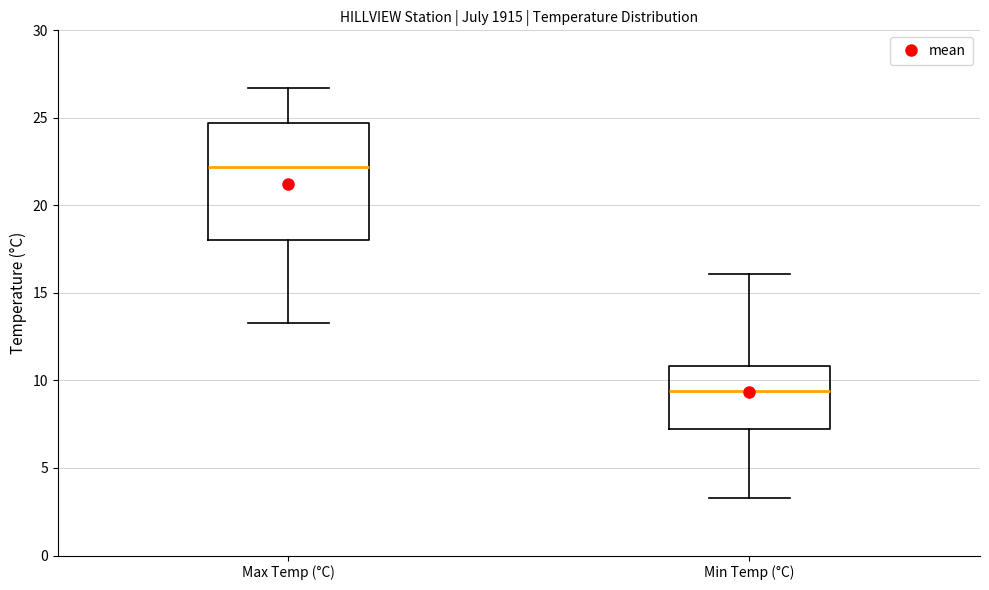

Reading left to right, transcribe this box plot: for each box, give where its median line is, the range the box spans, and where its two whiskers end, as read against the y-axis. The values are not printed on the chart, so give them approximately, as read against the axis.

Max Temp (°C): median 22.0, box 18.0 to 24.5, whiskers 13.5 to 26.5
Min Temp (°C): median 9.5, box 7.0 to 11.0, whiskers 3.5 to 16.0